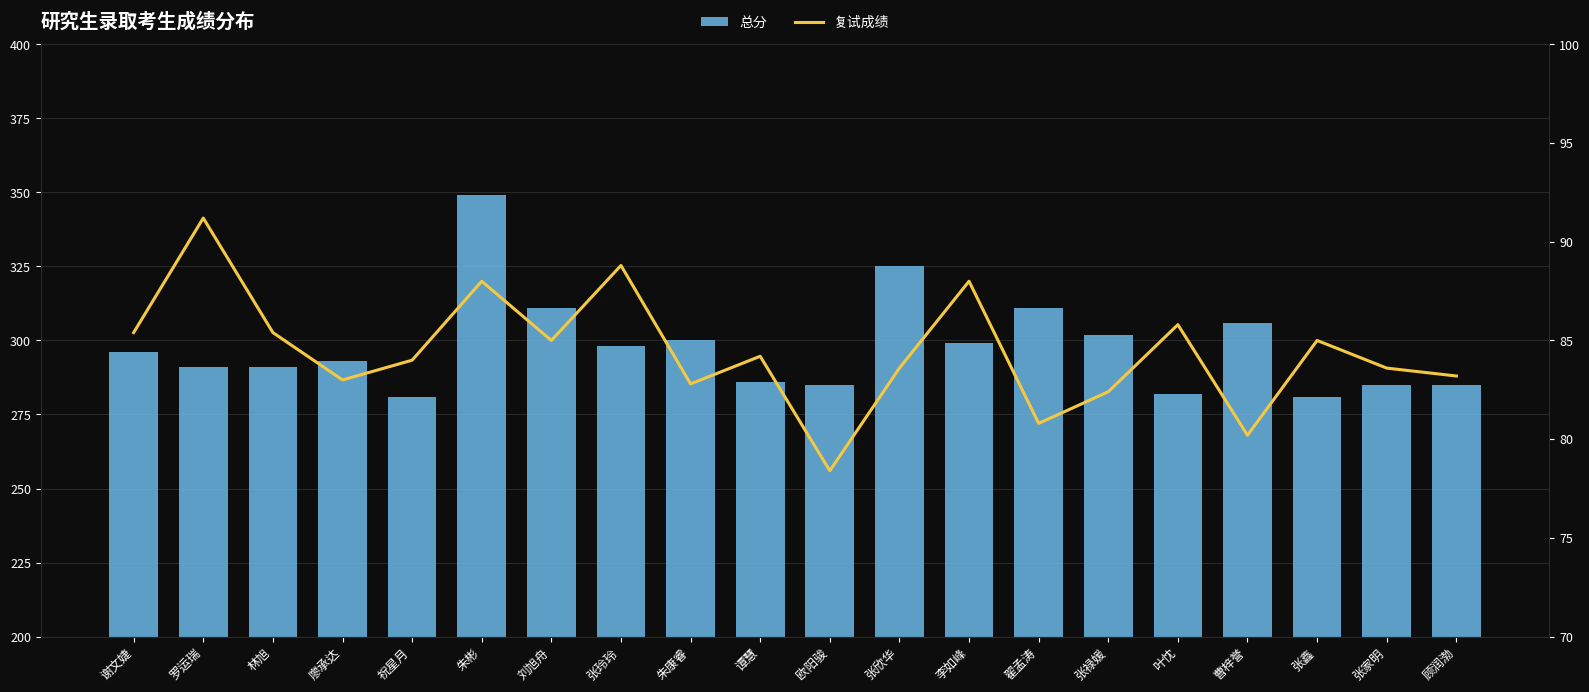

True or false: 复试成绩 has a value of 88.0 at 李如峰.

True